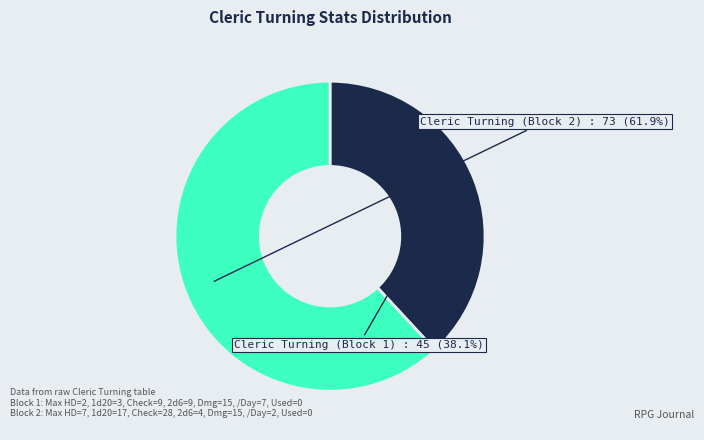

Count the number of slices in the pie.

2